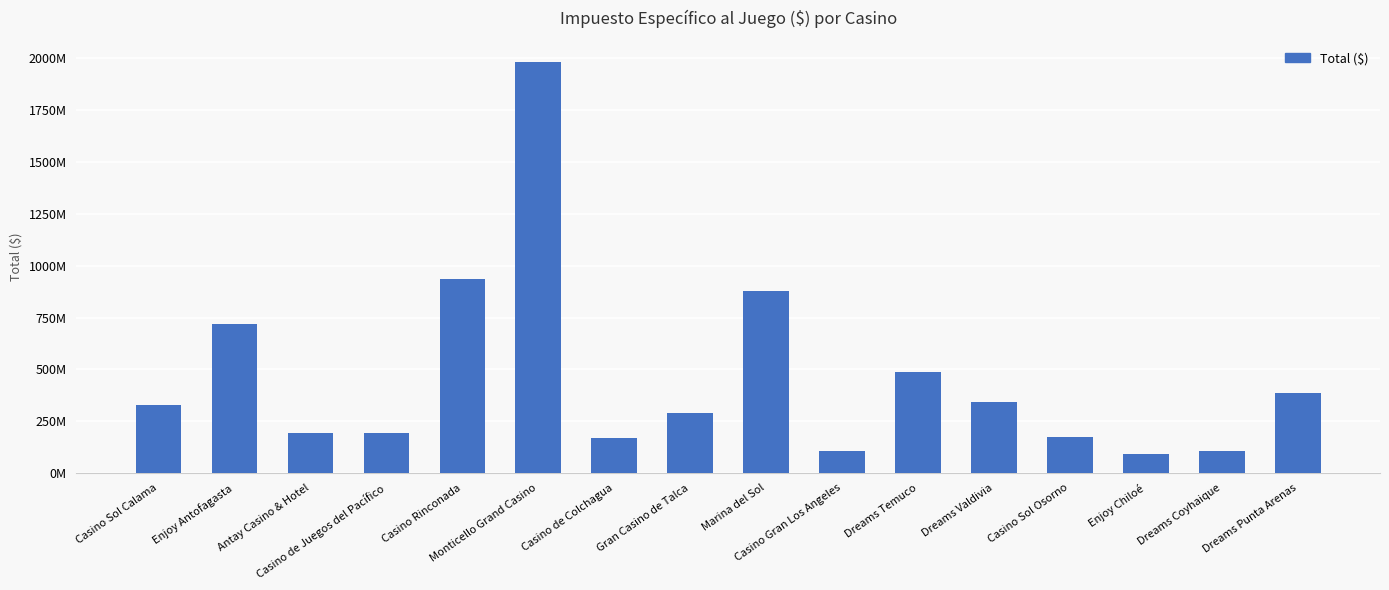

Are the bars horizontal?

No